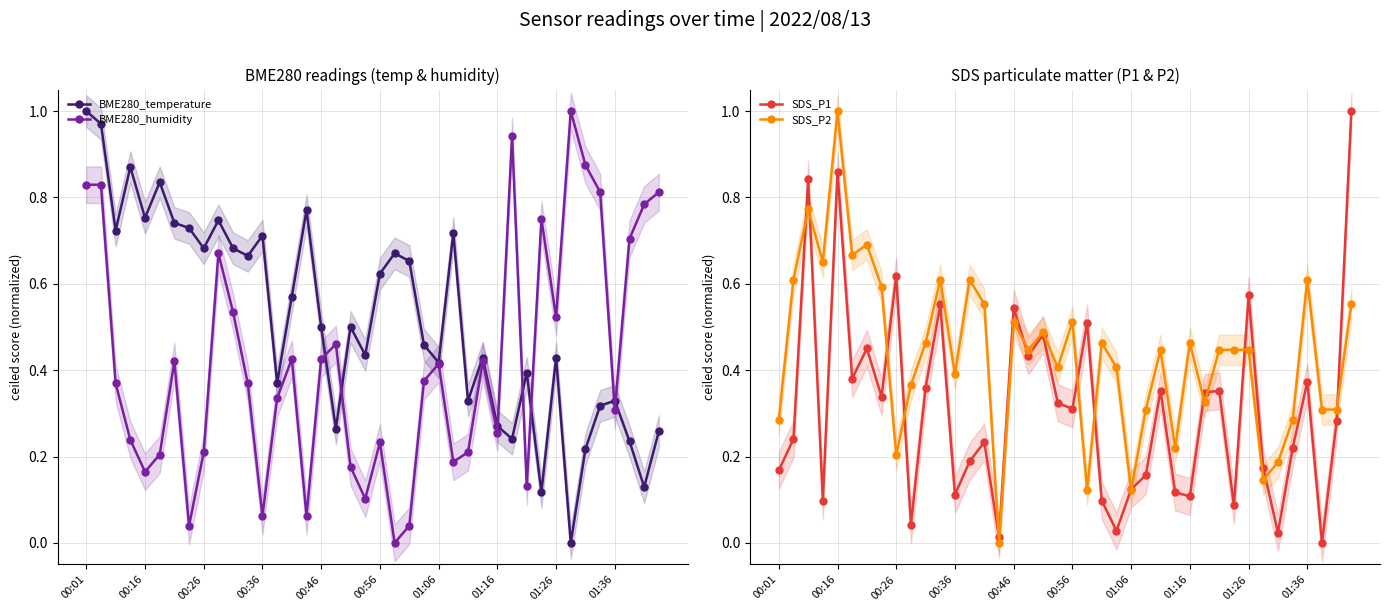

True or false: BME280_humidity has a value of 0.3 at 00:46.

False